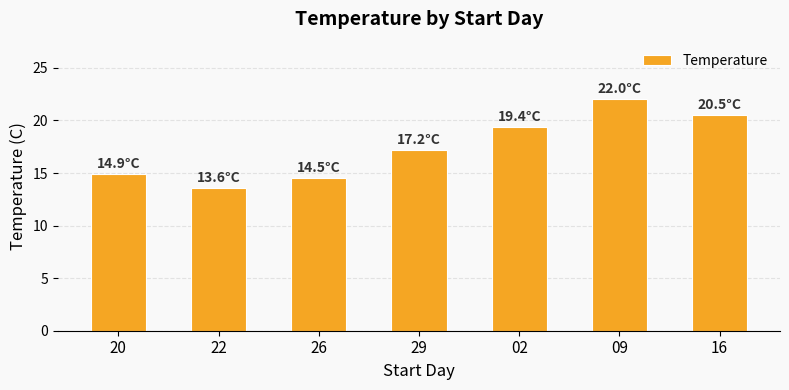

How many bars are there in total?

7